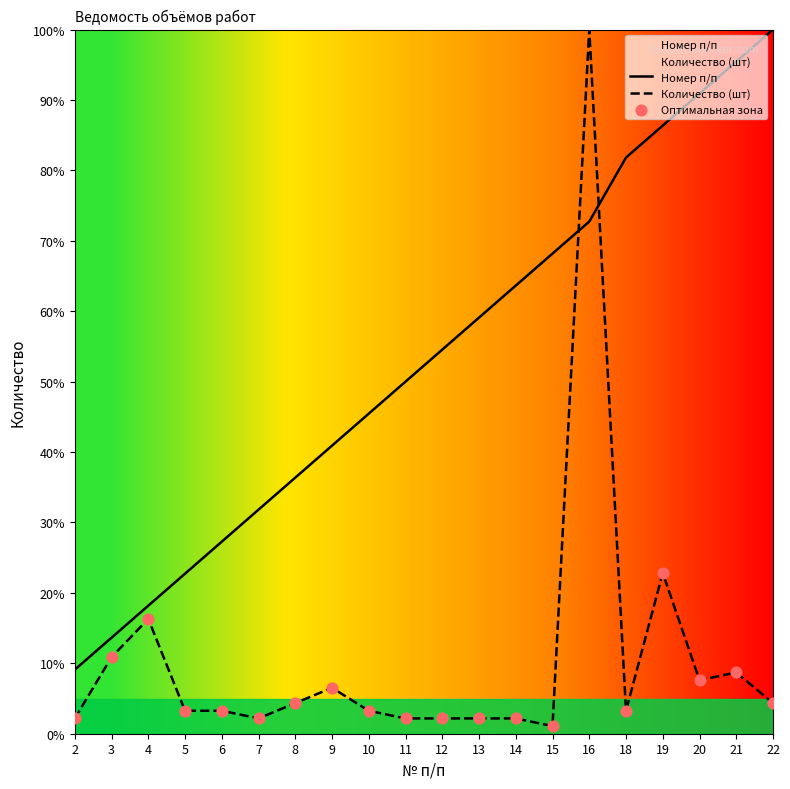

Is the value of Номер п/п at 14 greater than the value of Количество (шт) at 3?

Yes